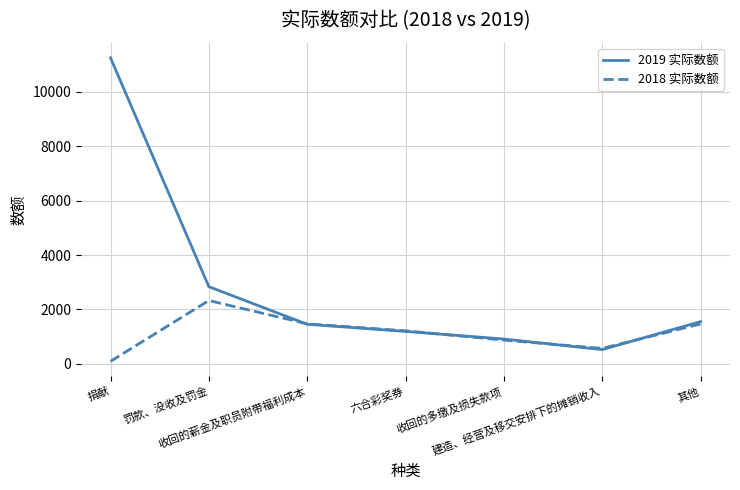

Where is 2018 实际数额 nearest to the value 1210?

六合彩奖券